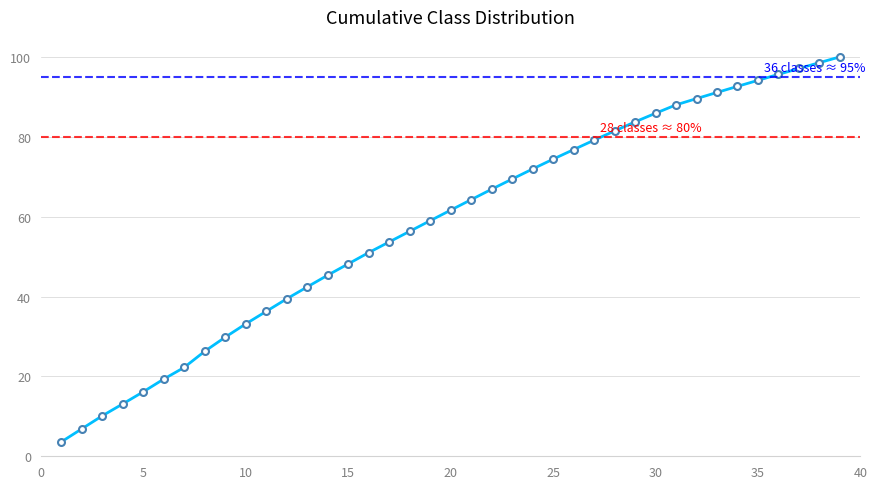

Reading left to right, list all the values displayed in this chart.

3.6	6.9	10.1	13.1	16.1	19.3	22.2	26.3	29.8	33.1	36.3	39.4	42.4	45.3	48.2	51.0	53.6	56.3	59.0	61.6	64.2	66.8	69.4	71.9	74.4	76.8	79.1	81.4	83.7	85.9	88.0	89.5	91.1	92.6	94.1	95.6	97.1	98.6	100.0